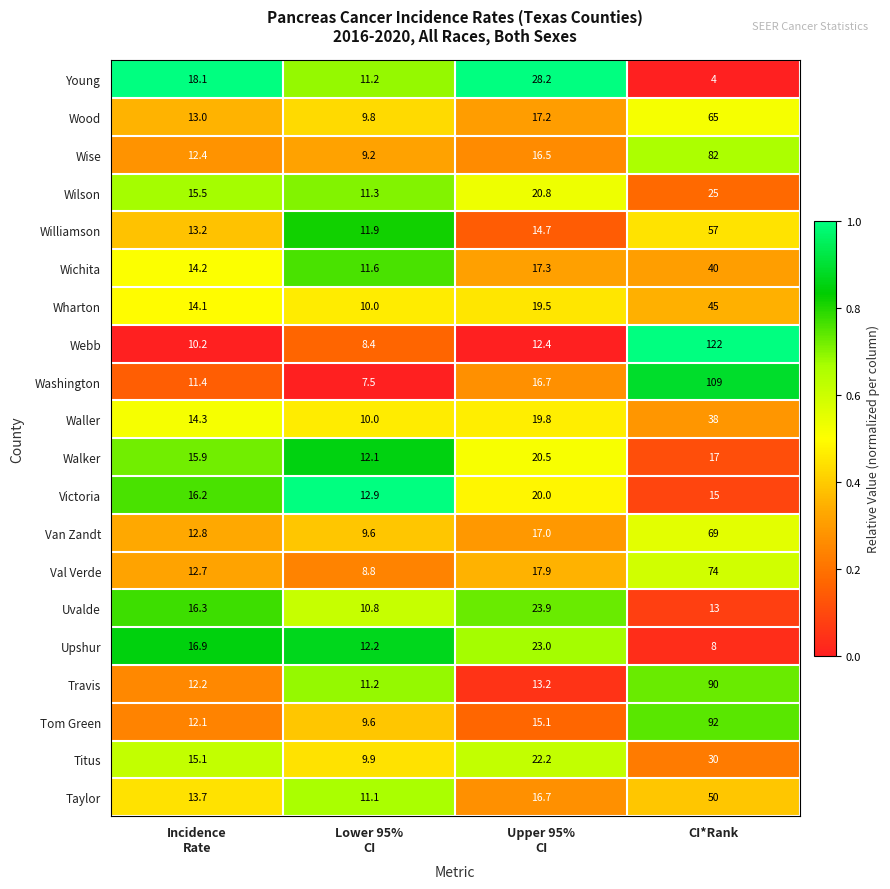

What is the smallest value displayed?

4.0